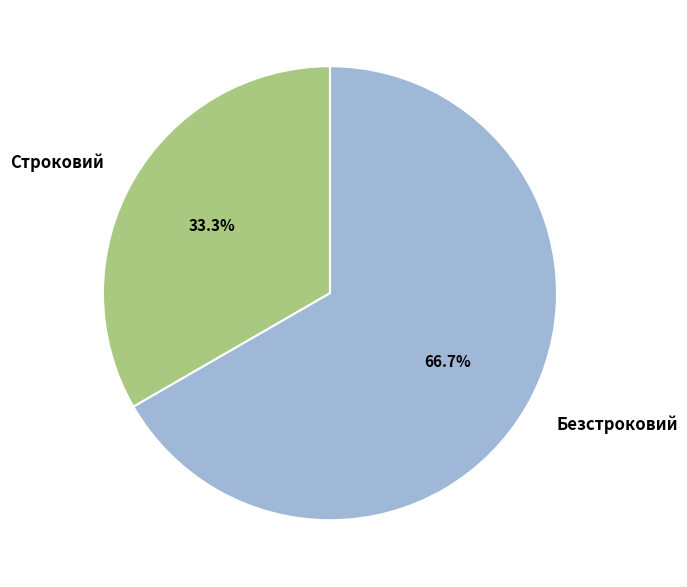

To the nearest percent, what is the difference between the Строковий and Безстроковий slice percentages?

33%